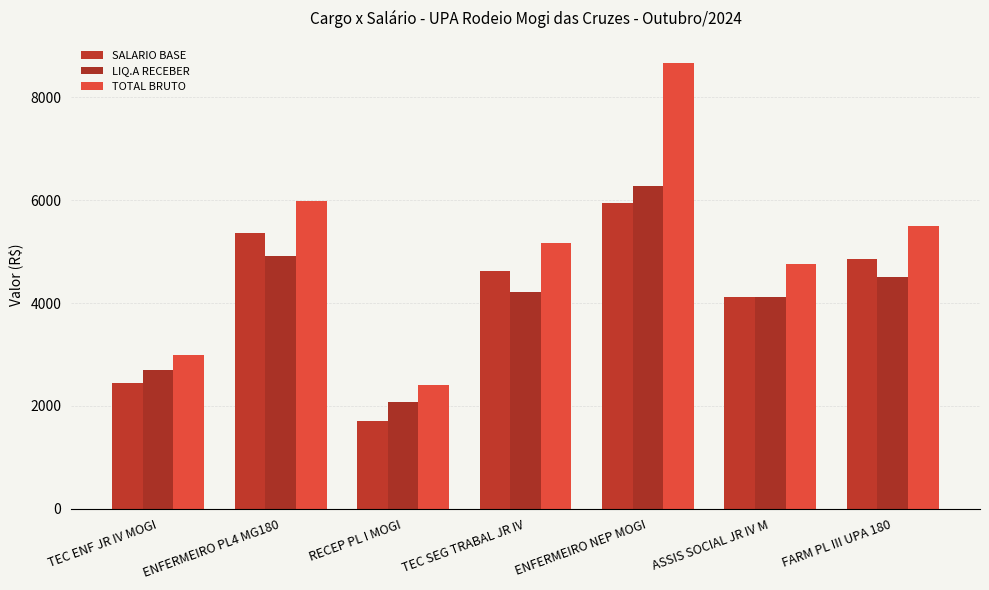

List the series in order of their peak value, lowest first.

SALARIO BASE, LIQ.A RECEBER, TOTAL BRUTO